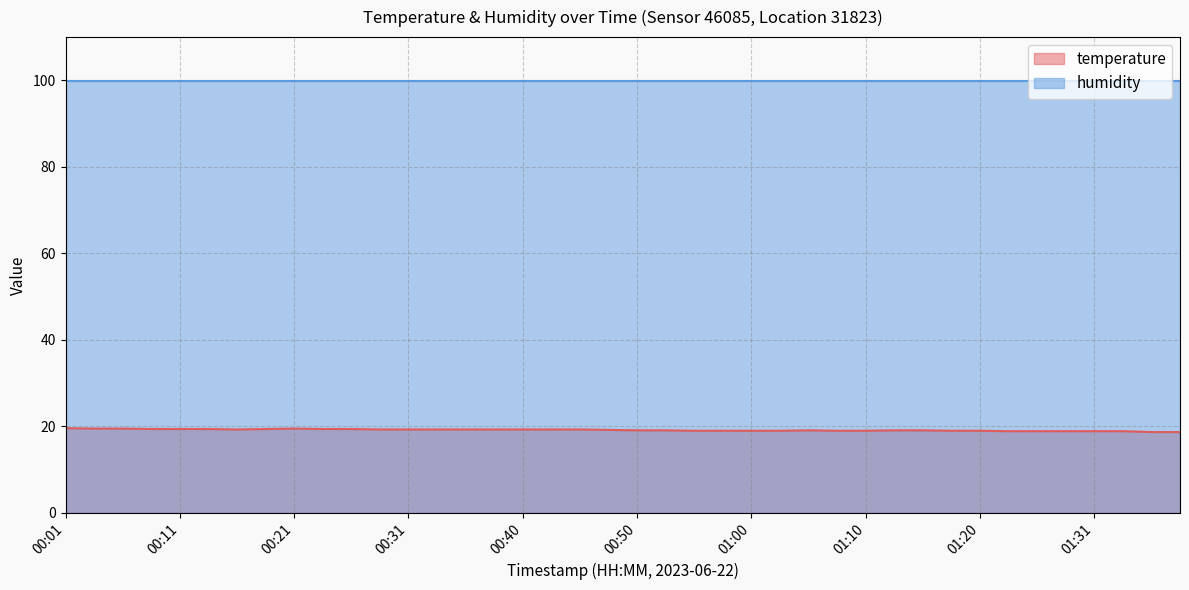

Count the values in the range 19 to 20.

33